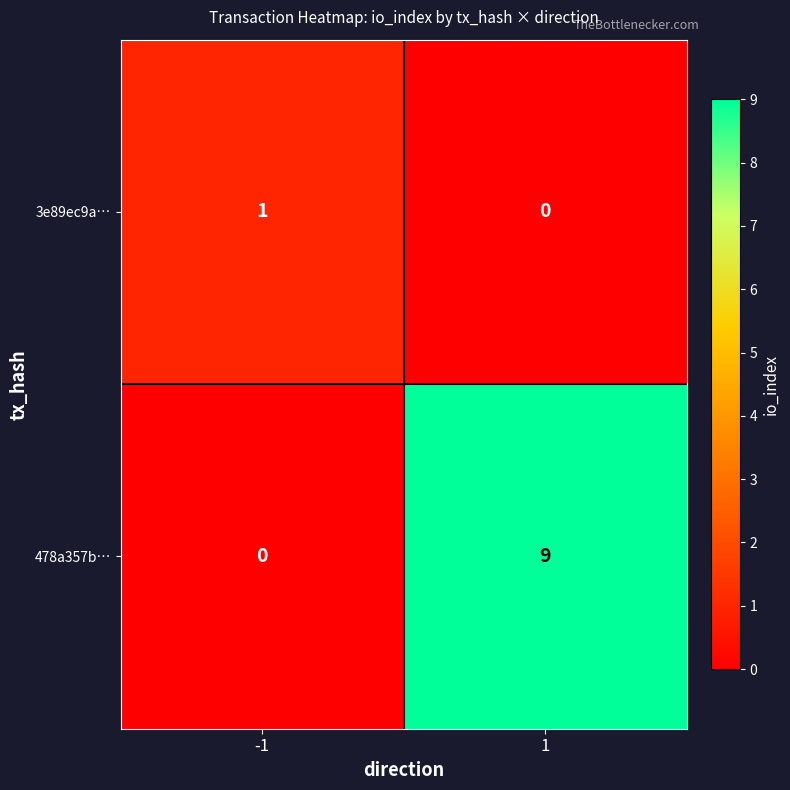

What is the total value across all series at -1?

1